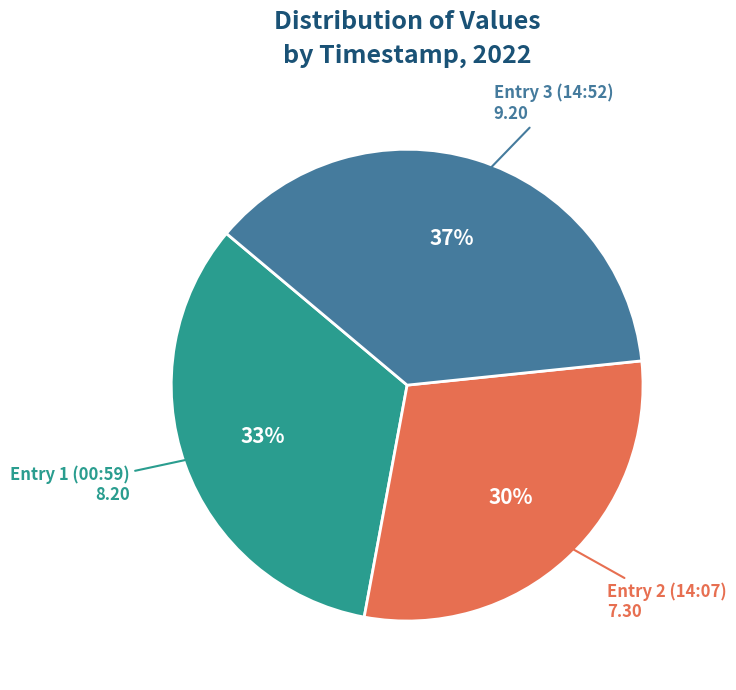

Which has a higher value, Entry 2 (14:07) or Entry 3 (14:52)?

Entry 3 (14:52)